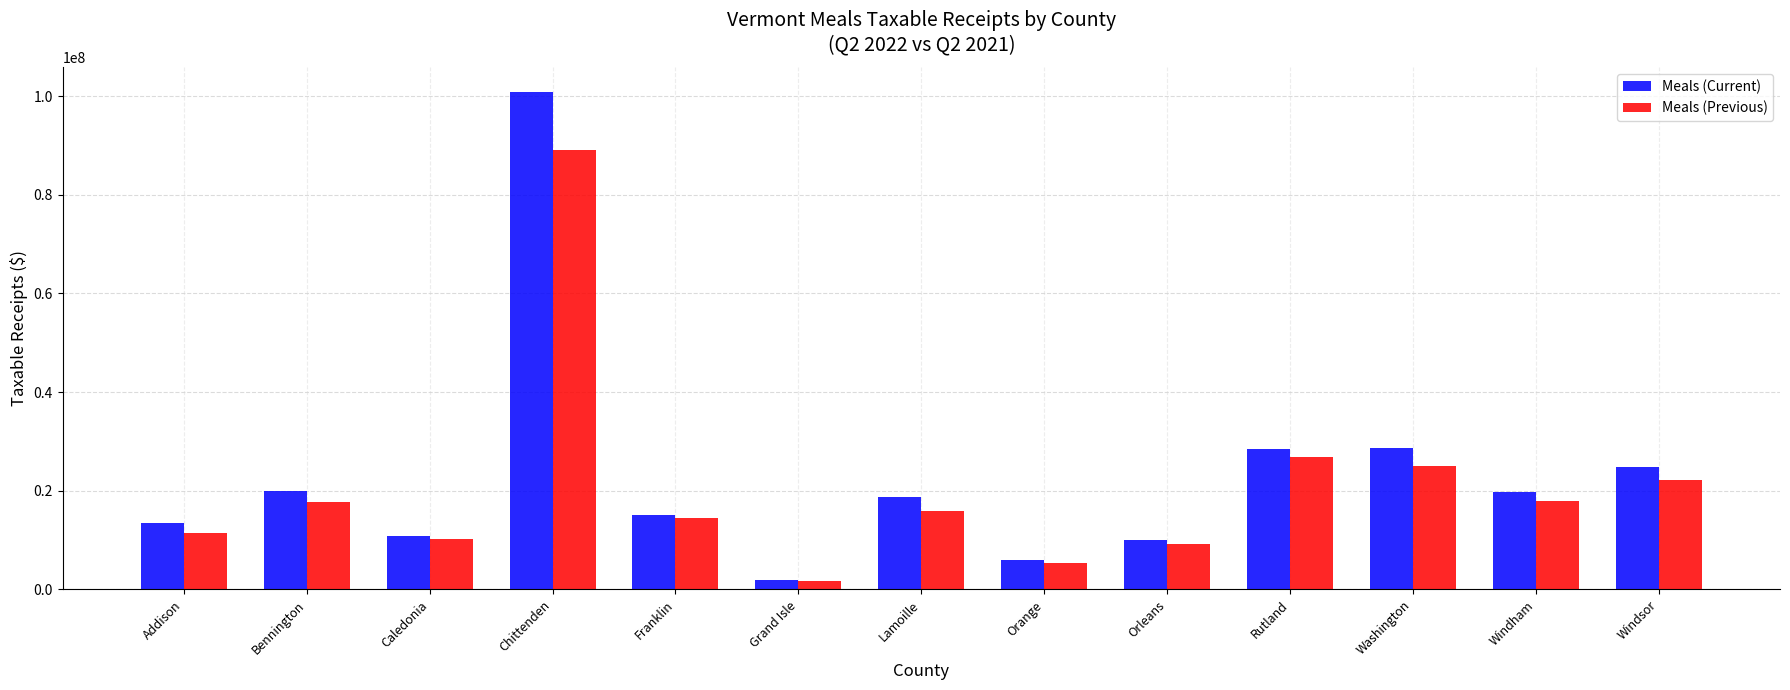

Count the number of data series in this chart.

2